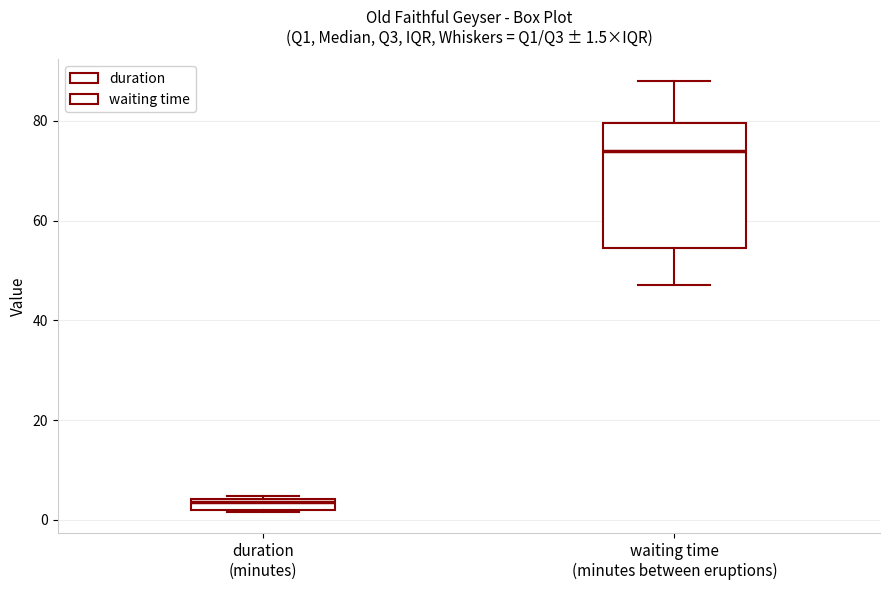

Comparing the boxes themselves (not the whiskers), which one is the tallest?

waiting time (minutes between eruptions)